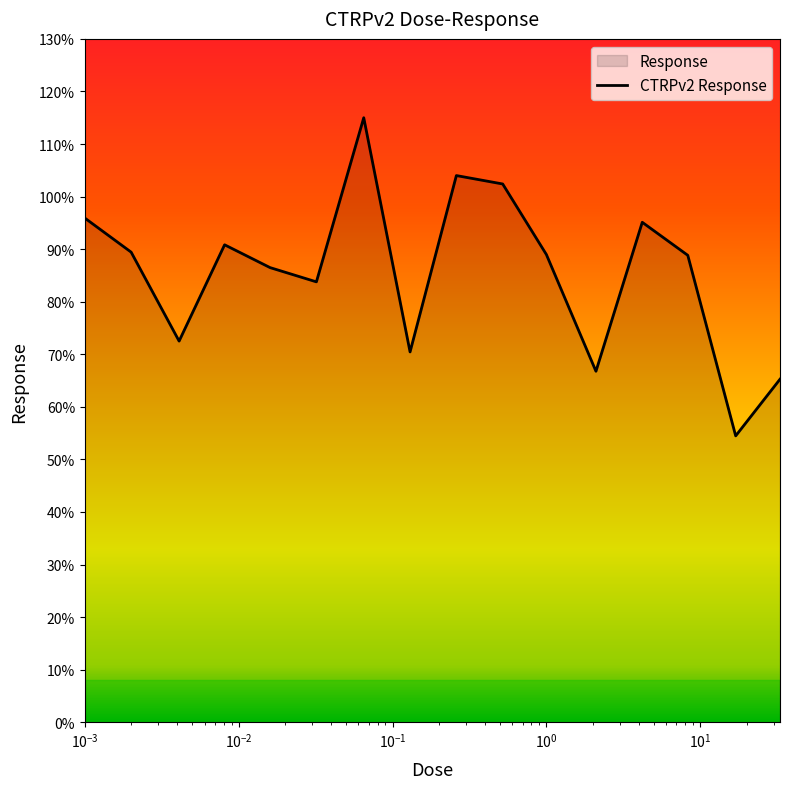

What is the greatest value displayed?

115.0